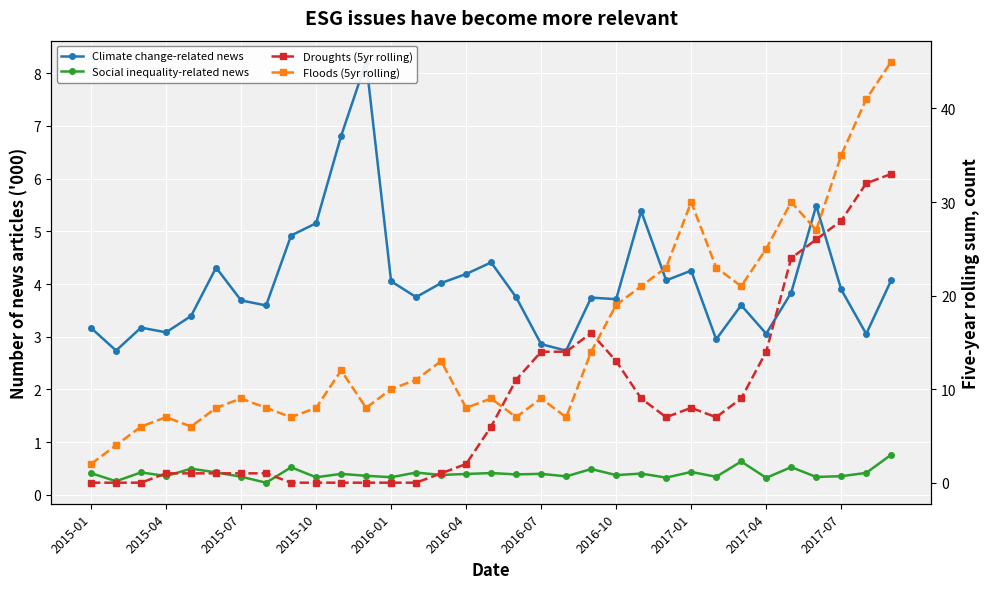

Is this an area chart (filled region under the line)?

No